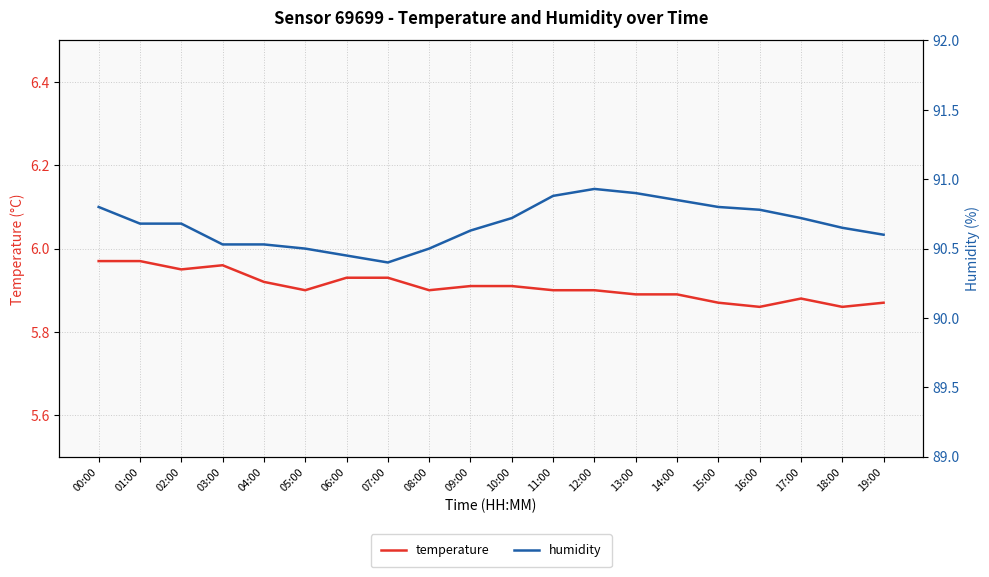

Is the value of humidity at 15:00 greater than the value of temperature at 06:00?

Yes